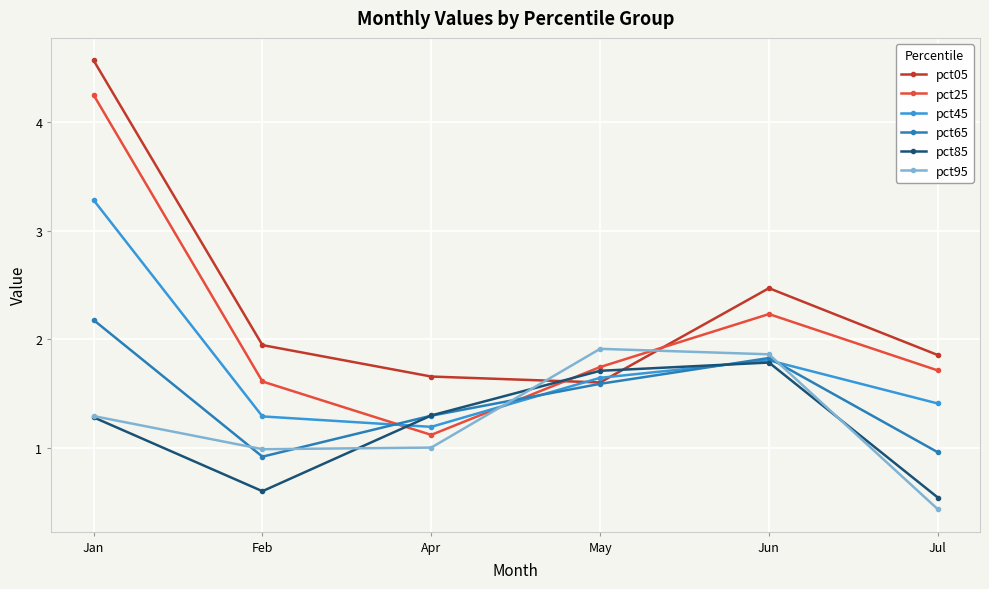

How many interior local peaks does the pct95 series have?

1